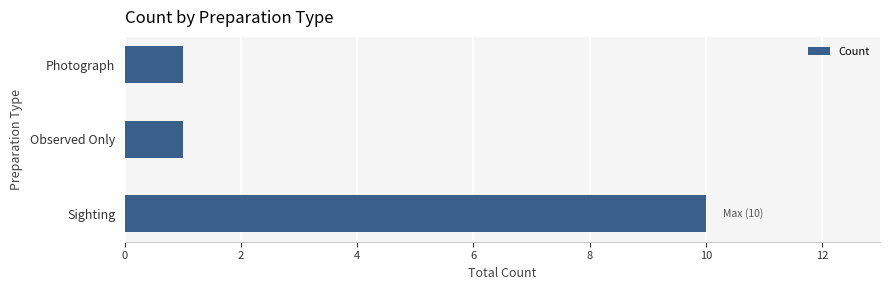

What is the difference between the maximum and second lowest values?

9